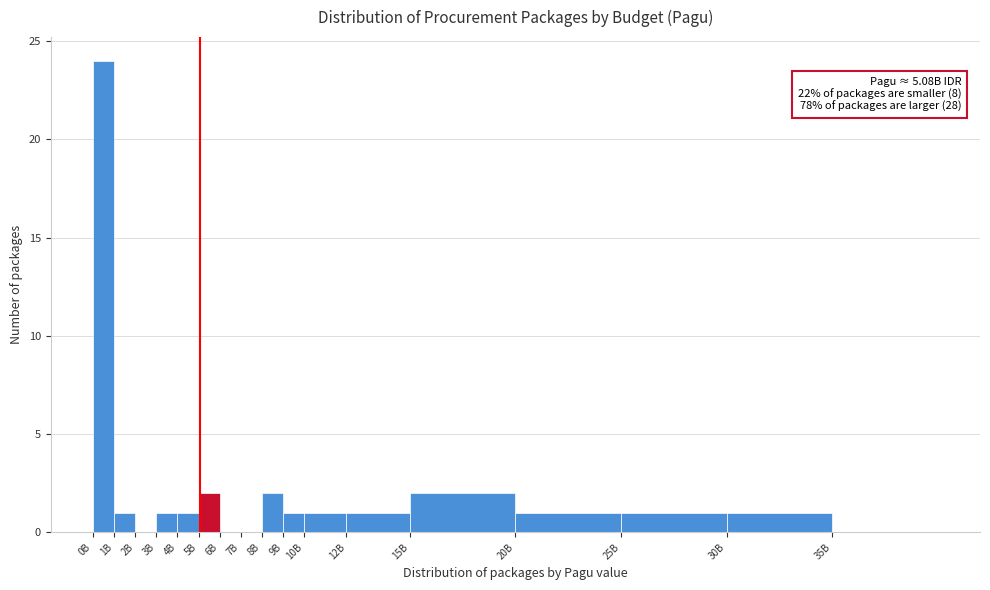

Reading left to right, what are all the values shown in this chart?

0B=24	1B=1	2B=0	3B=1	4B=1	5B=2	6B=0	7B=0	8B=2	9B=1	10B=1	12B=1	15B=2	20B=1	25B=1	30B=1	35B=0